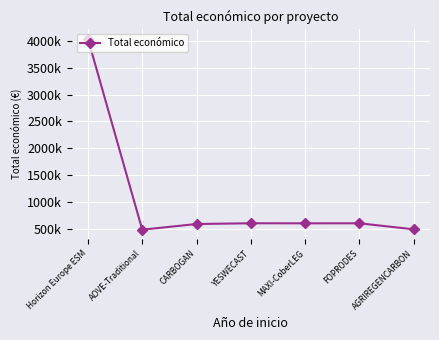

What is the average value?

1055996